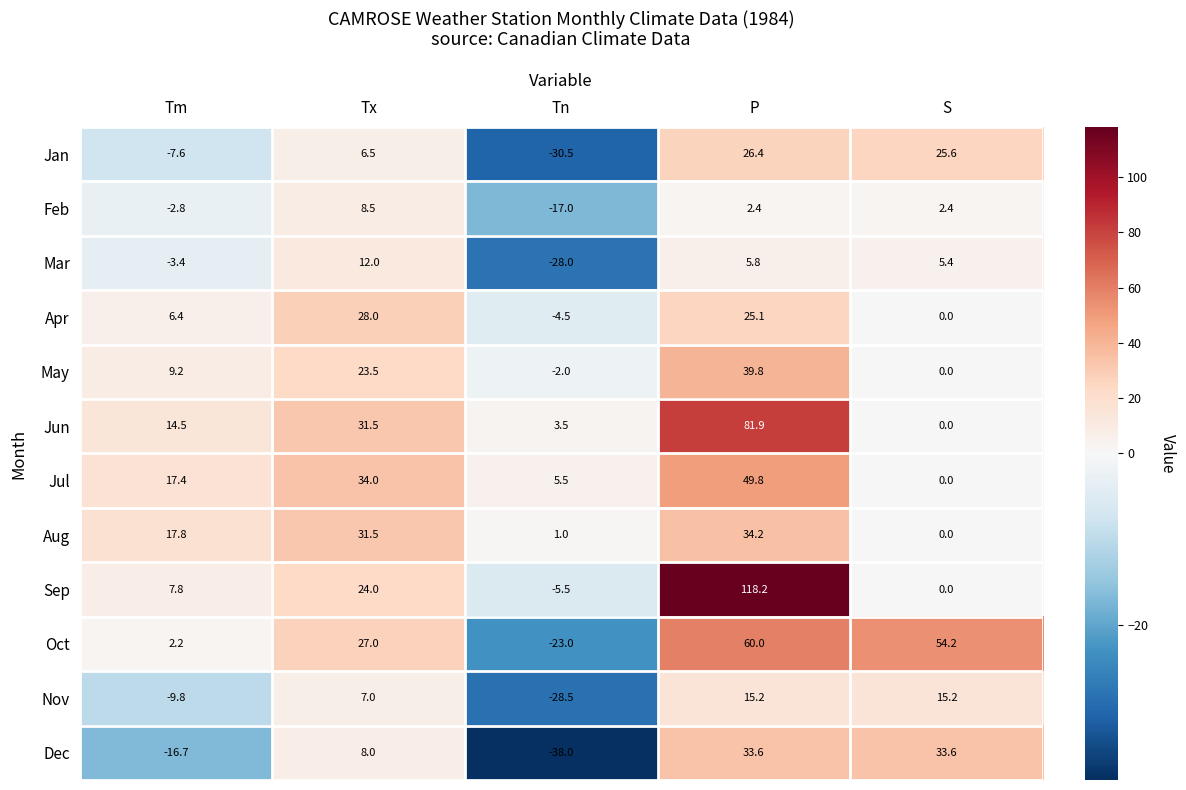

What is the difference between the maximum and minimum values in the Jun series?

81.9